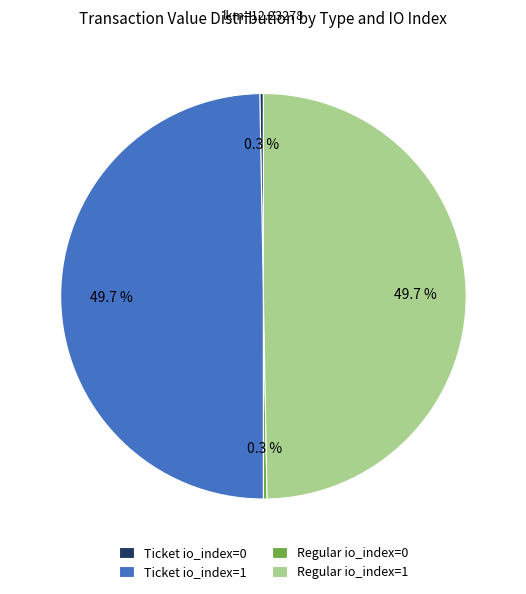

How much of the chart is everything except Ticket io_index=1?

50.3%